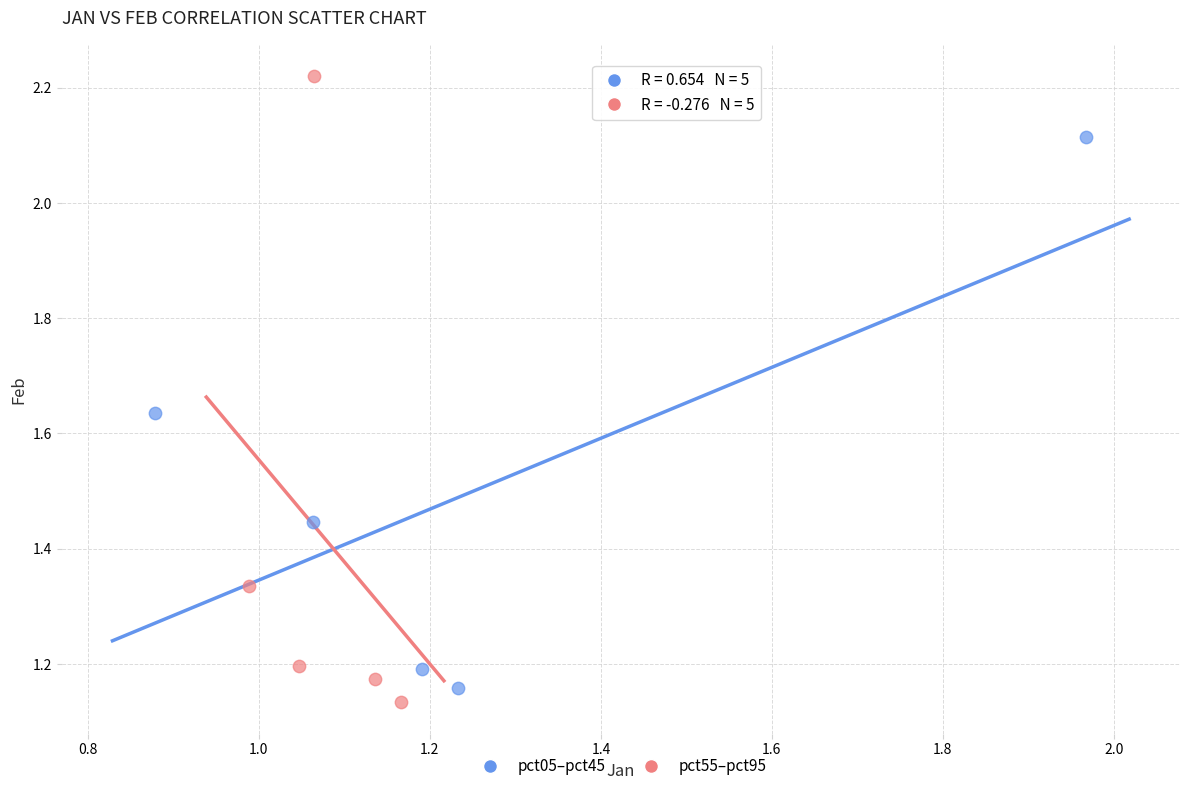

Which series contains the highest Y value?

pct55–pct95